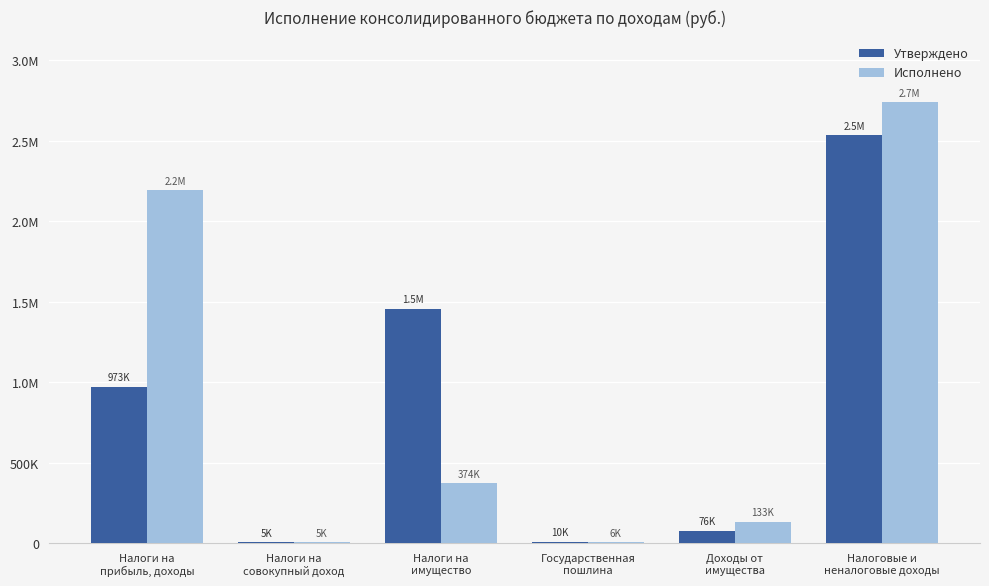

Which series has the largest total across all categories?

Исполнено